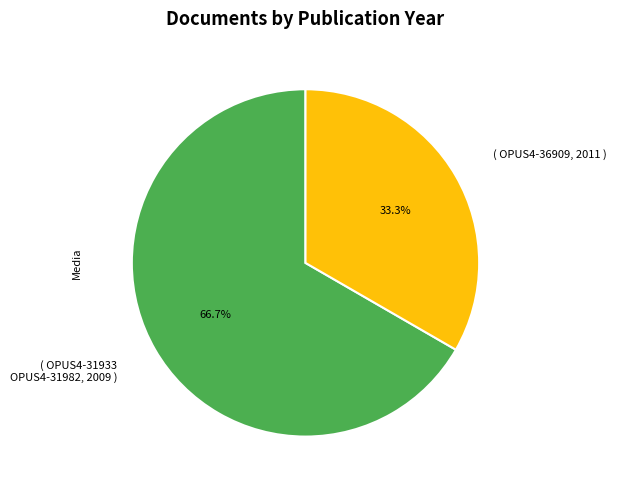

What is the largest slice in the pie chart?

( OPUS4-31933 OPUS4-31982, 2009 )